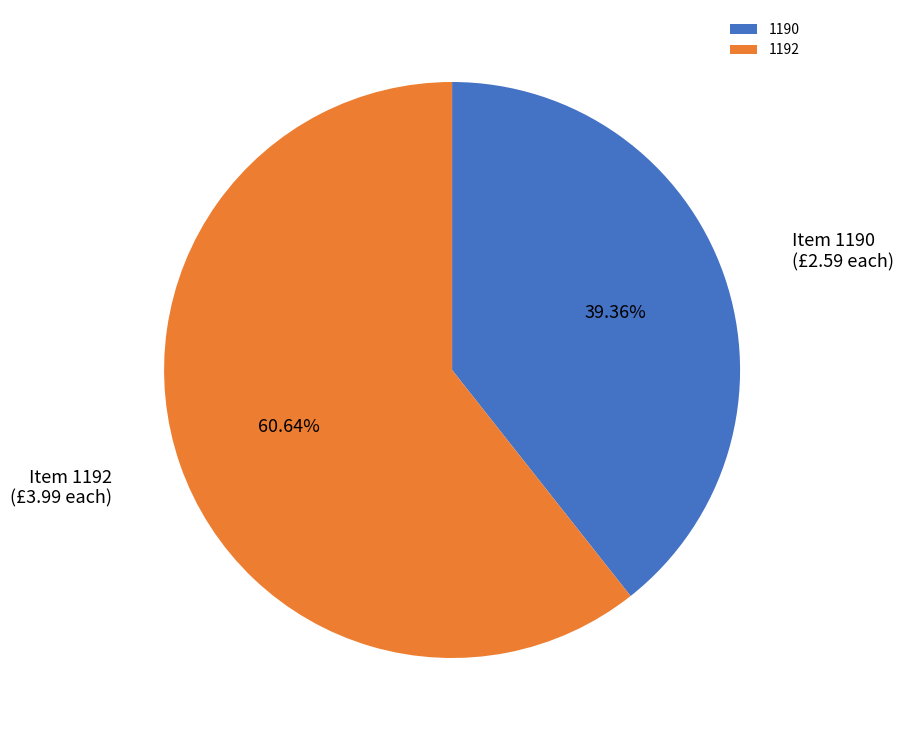

To the nearest percent, what is the combined percentage of 1190 and 1192?

100%